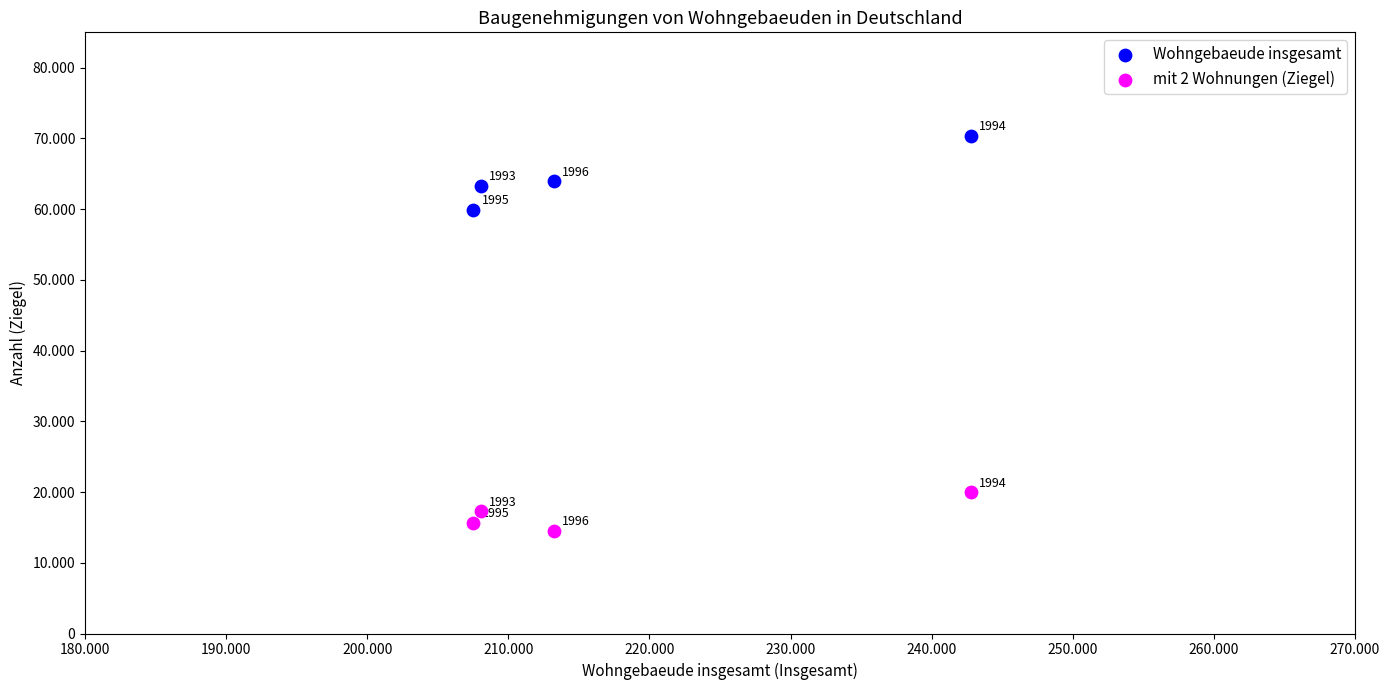

Which series reaches the maximum Y coordinate?

Wohngebaeude insgesamt